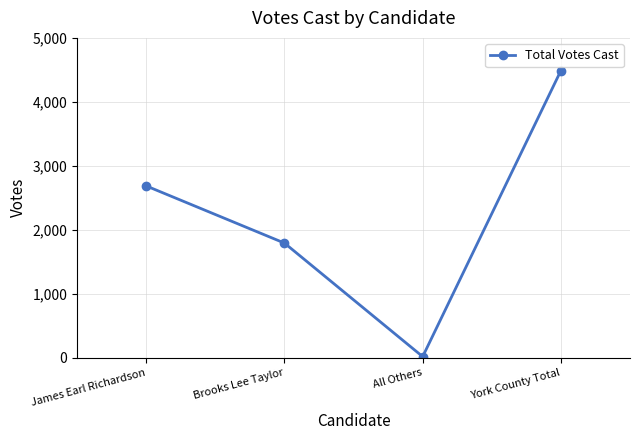

At which label is the value closest to 2251?

James Earl Richardson